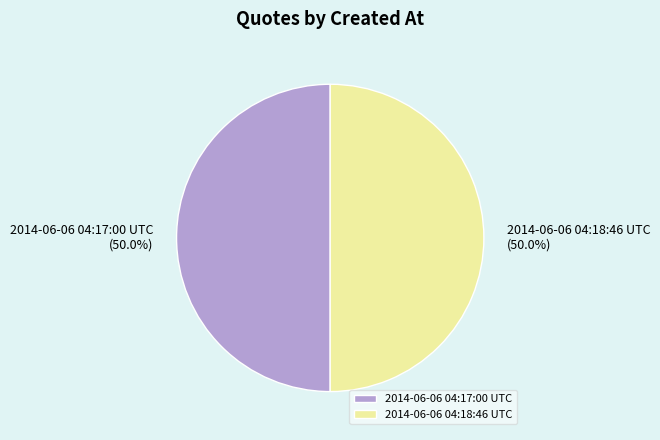

To the nearest percent, what percentage of the pie is 2014-06-06 04:18:46 UTC?

50%